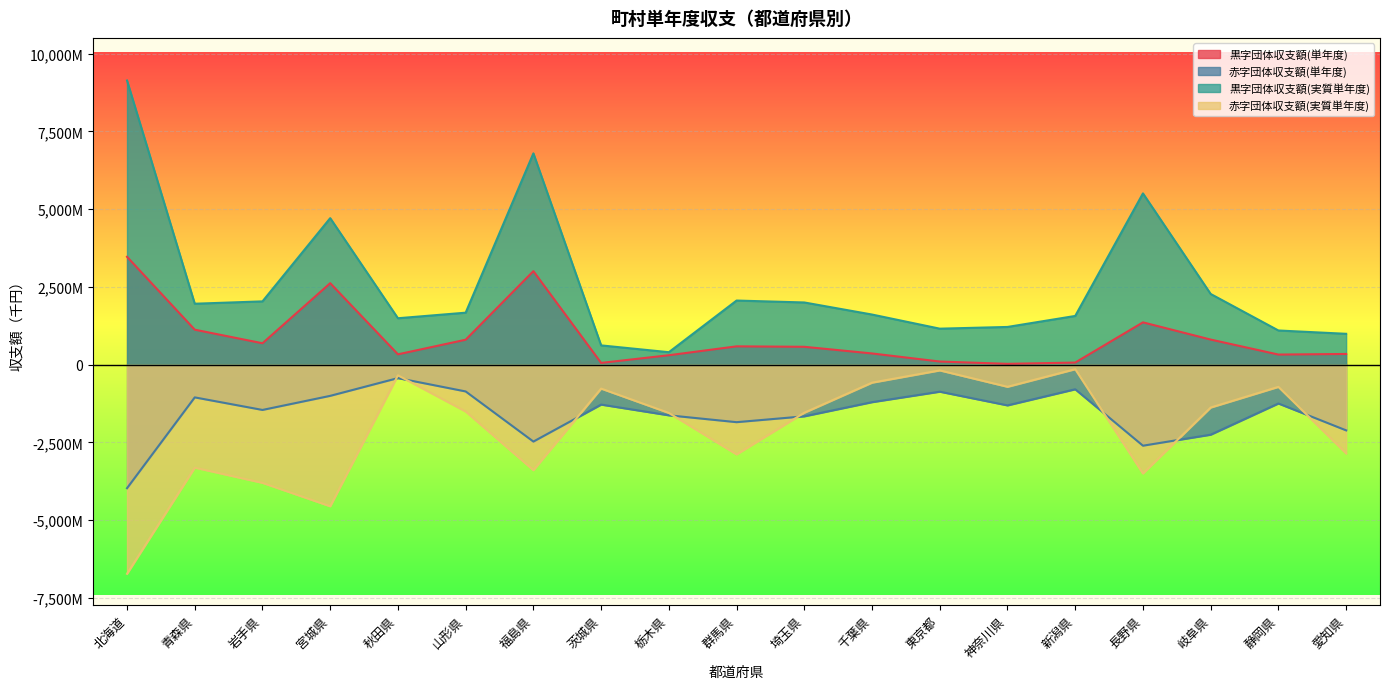

Rank the series by their maximum value, from highest to lowest.

黒字団体収支額(実質単年度), 黒字団体収支額(単年度), 赤字団体収支額(実質単年度), 赤字団体収支額(単年度)